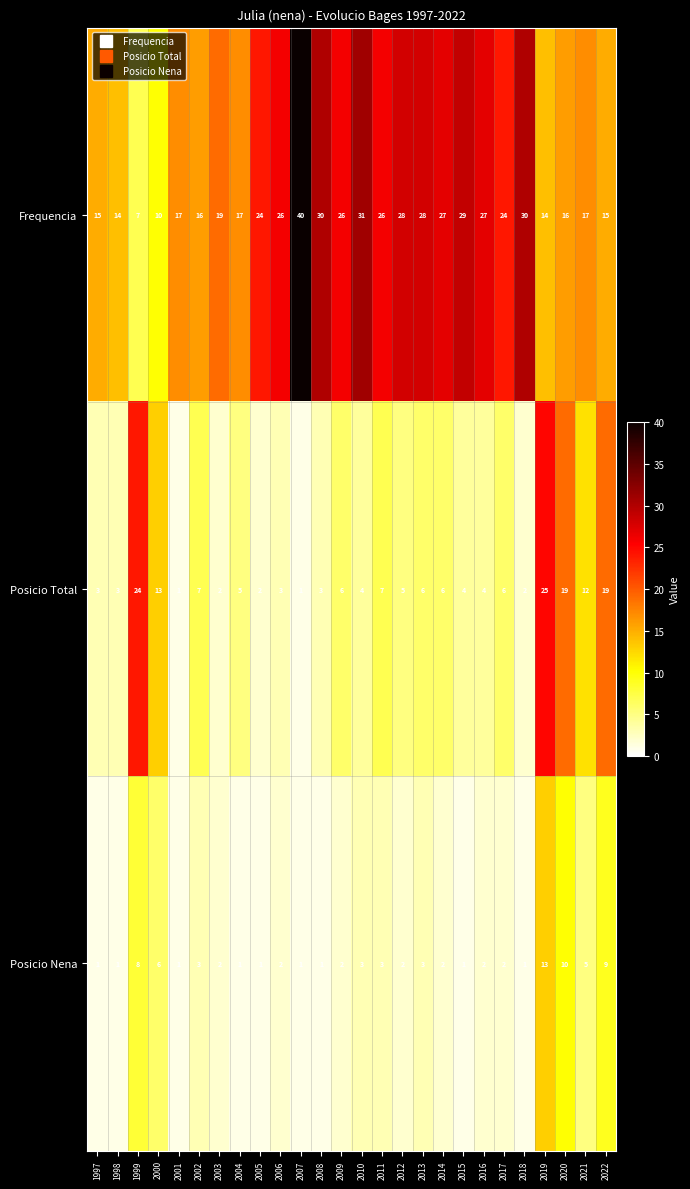

Is the value of Frequencia at 1998 greater than the value of Posicio Nena at 2001?

Yes